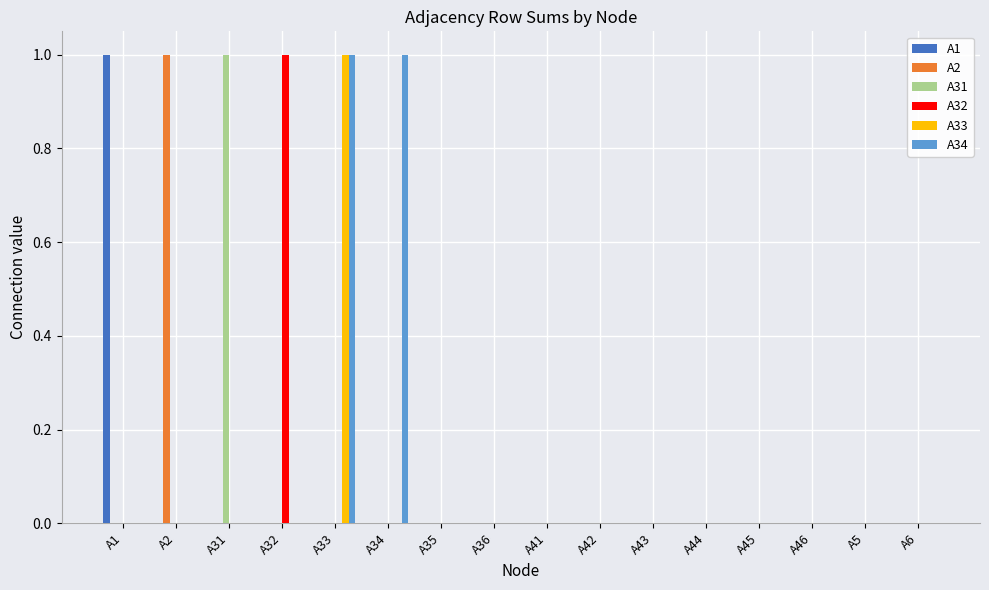

How many distinct data groups are displayed?

6